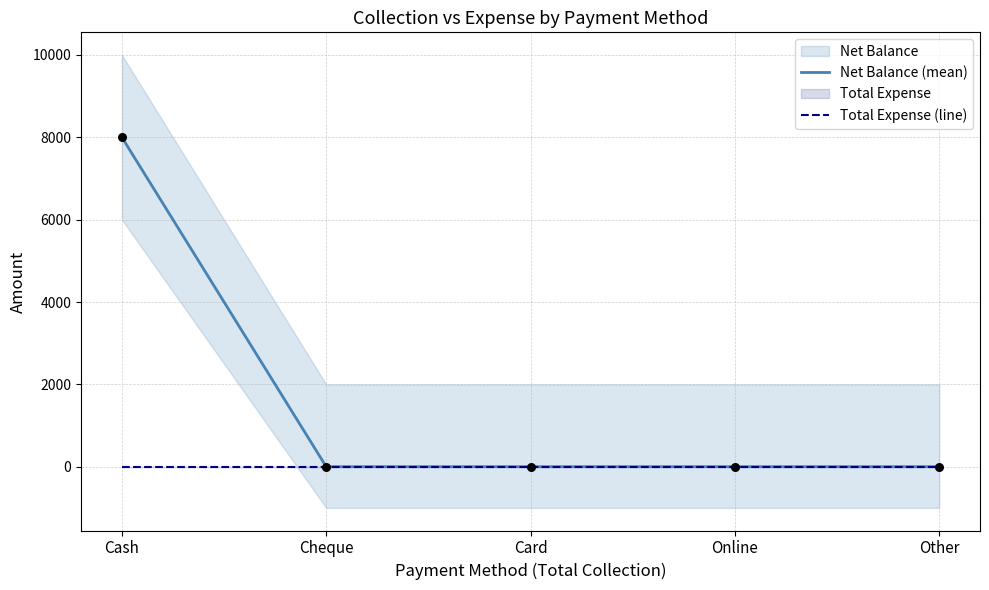

At which category is the sum across all series the highest?

Cash